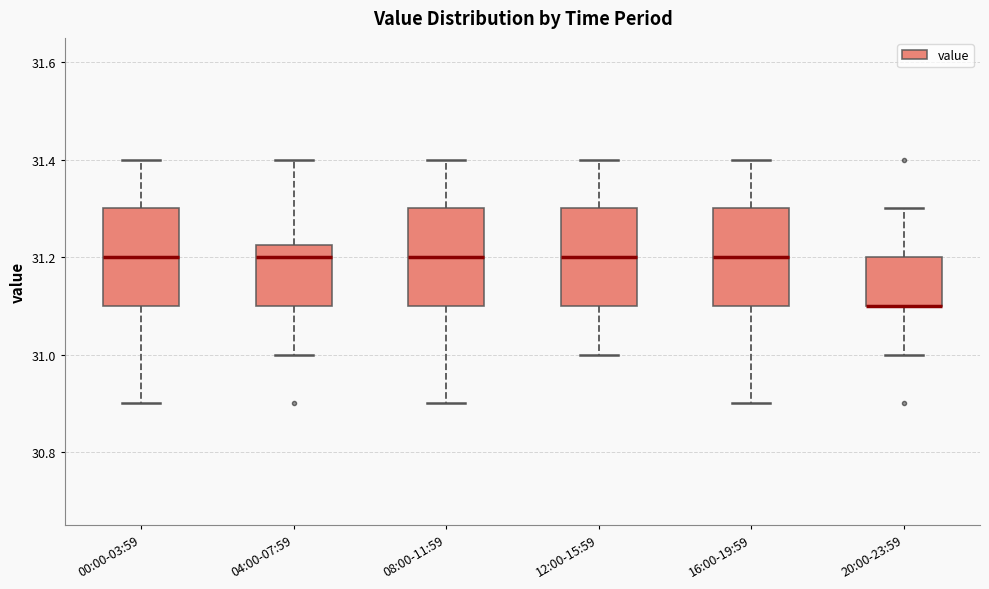

Where does the upper whisker of the box for 08:00-11:59 end on the y-axis? The values are not printed on the chart, so give them approximately, as read against the axis.

31.40